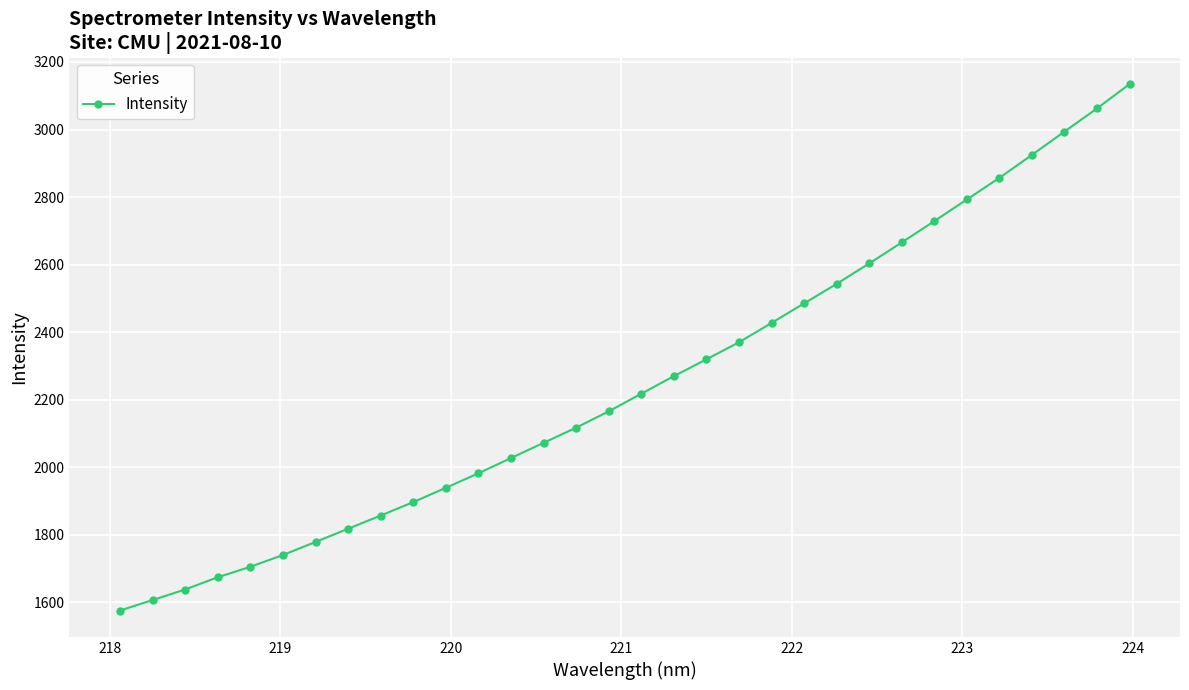

What is the maximum value shown in the chart?

3134.6